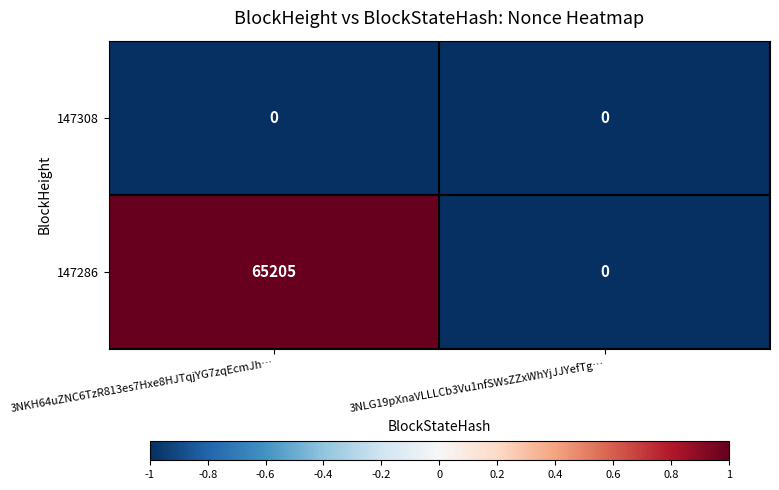

What is the maximum value shown in the chart?

65205